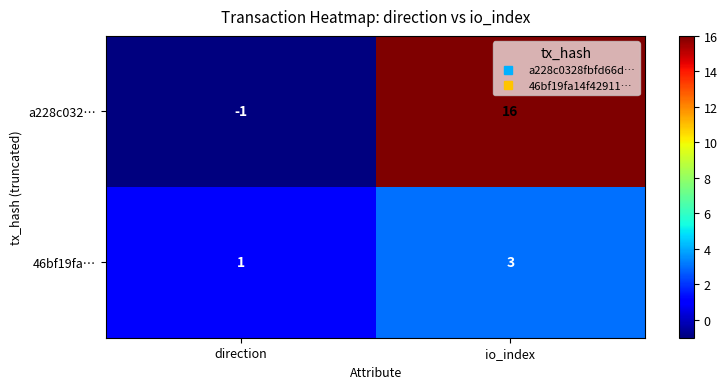

Read the a228c032… value at io_index.

16